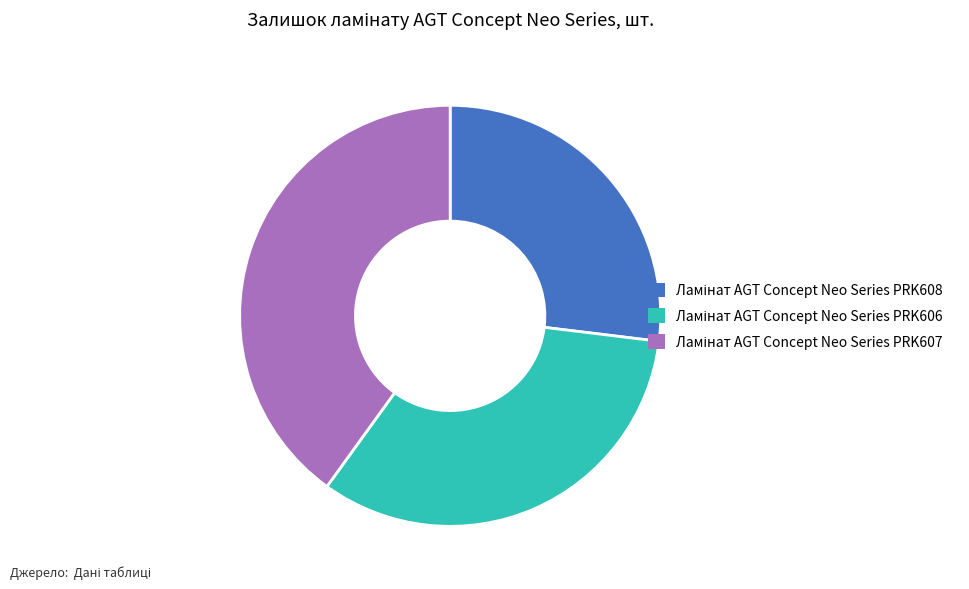

Is there a majority slice in this chart?

No